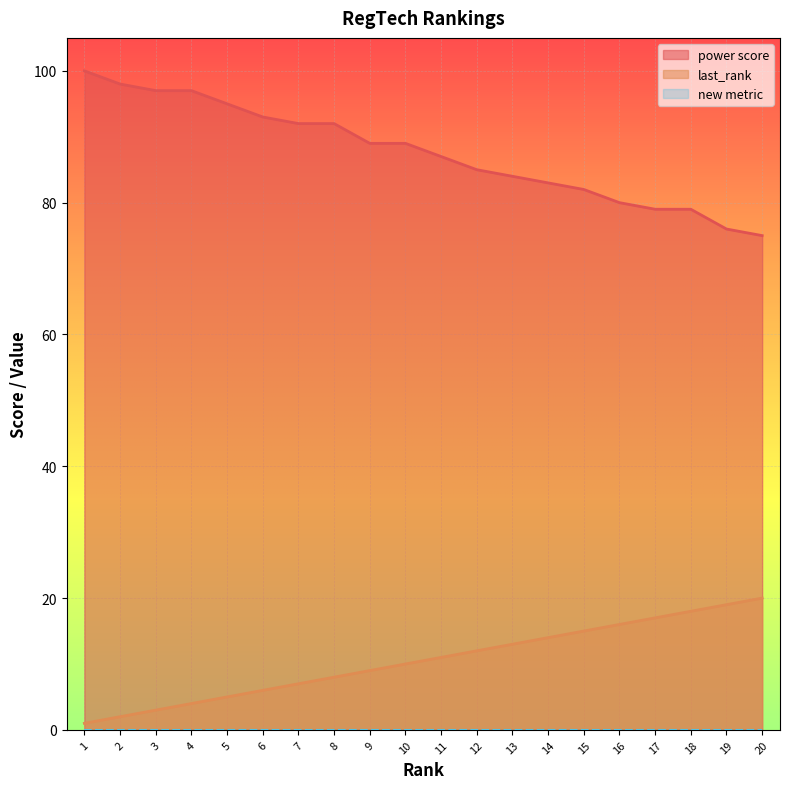

True or false: last_rank has more than 2 interior local peaks.

False